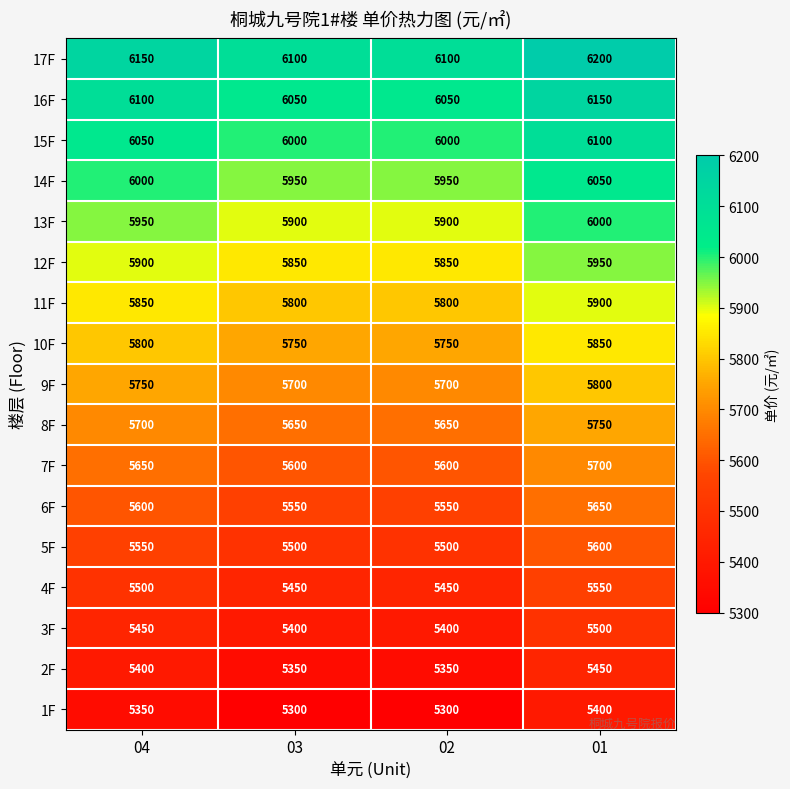

The 15F series shows 9918 at 04. True or false?

False